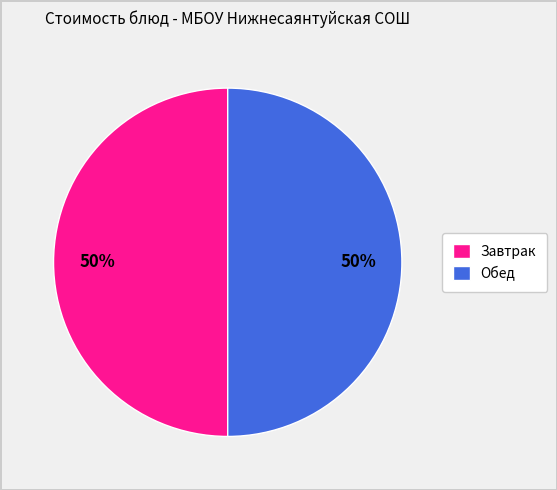

True or false: Обед accounts for 60% of the total.

False